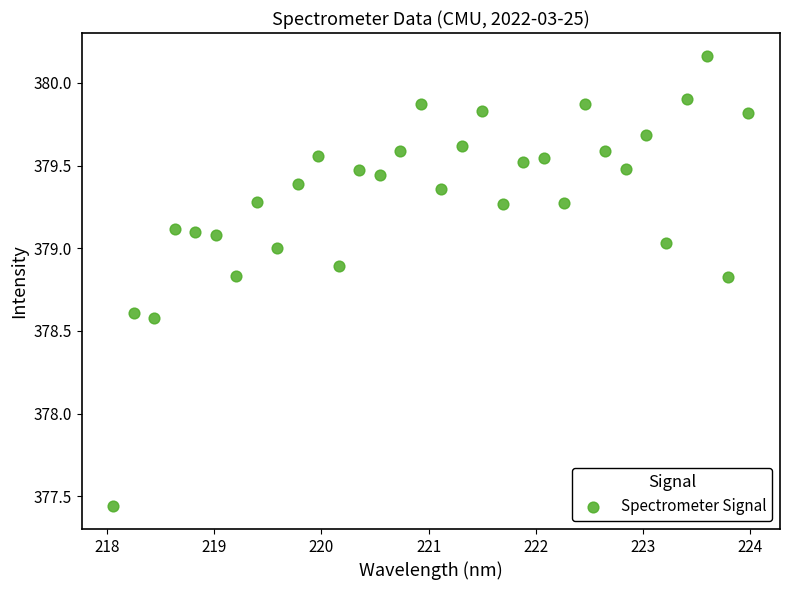

What is the range of X values (max minus min)?

5.9